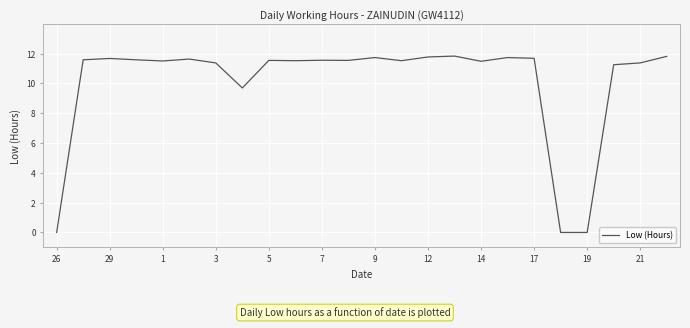

What is the difference between the maximum and minimum values?

11.8